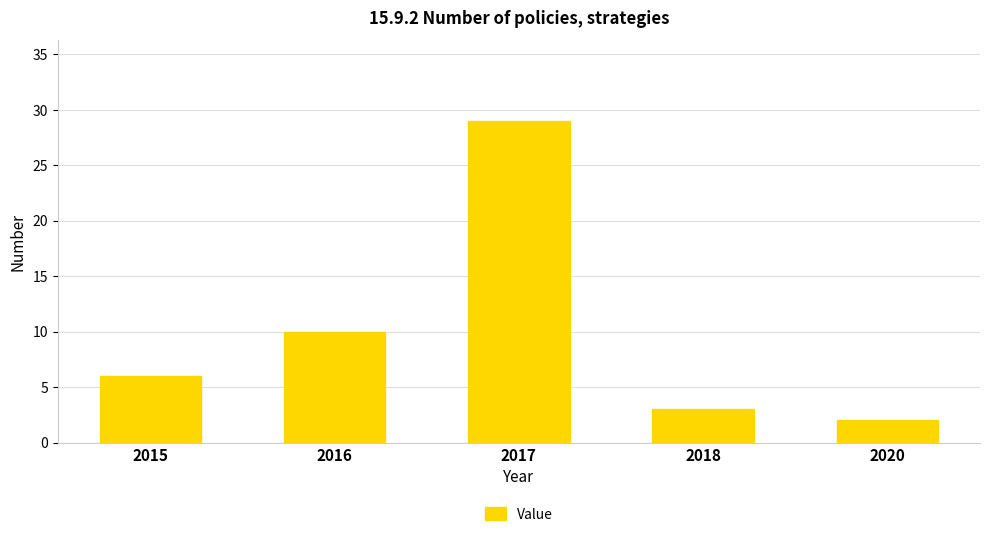

List the labels in order of value, smallest first.

2020, 2018, 2015, 2016, 2017